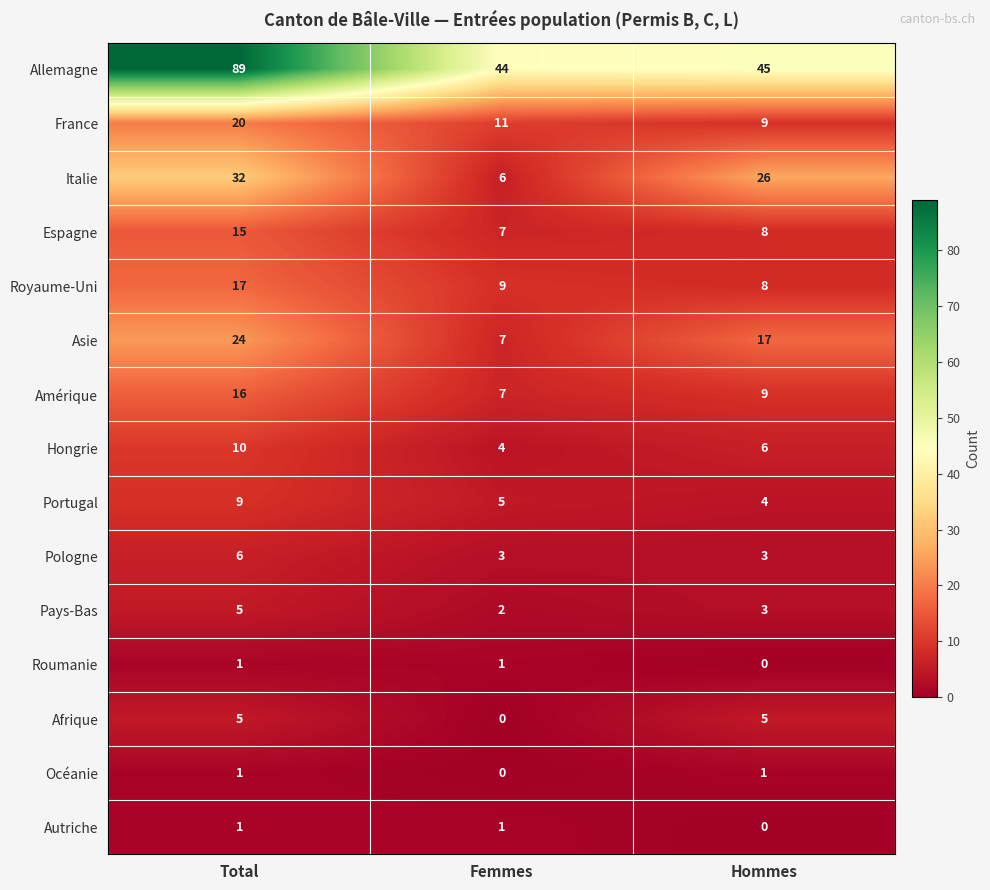

At which category does the chart reach its peak across all series?

Total